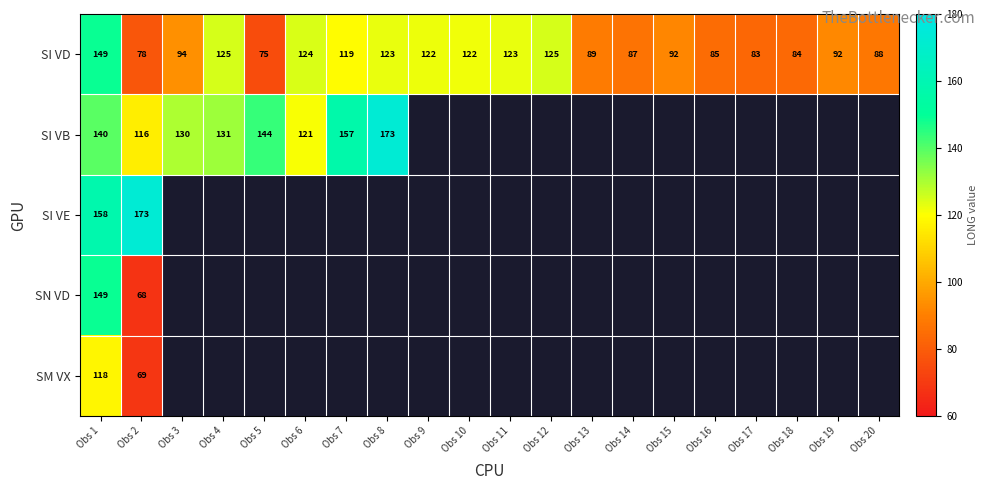

Which category has the lowest value across all series?

Obs 2